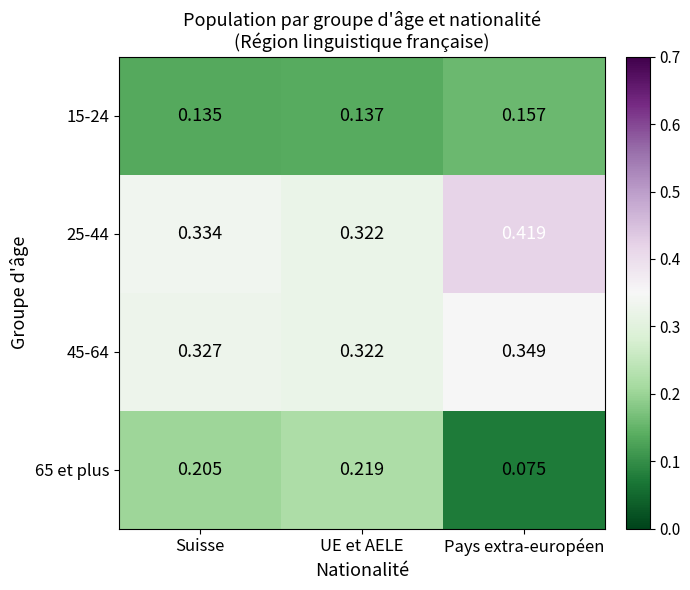

List the labels in order of 65 et plus value, smallest first.

Pays extra-européen, Suisse, UE et AELE